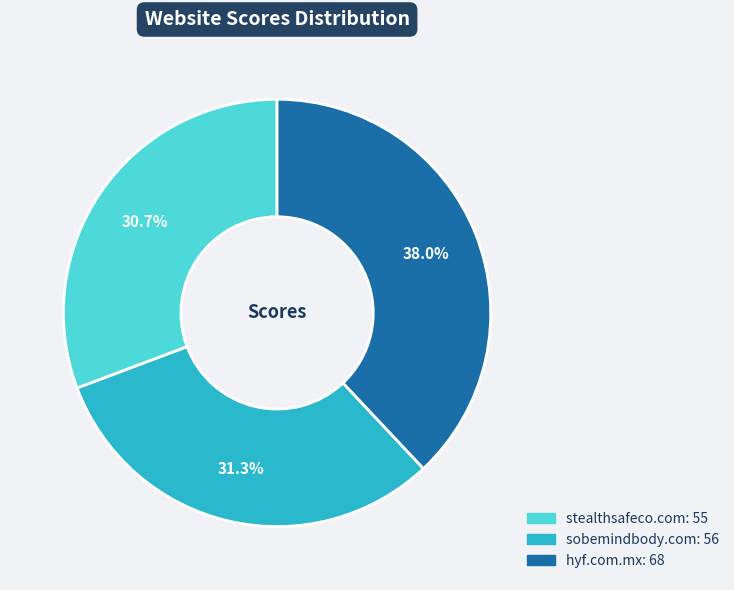

To the nearest percent, what is the difference between the stealthsafeco.com and sobemindbody.com slice percentages?

1%